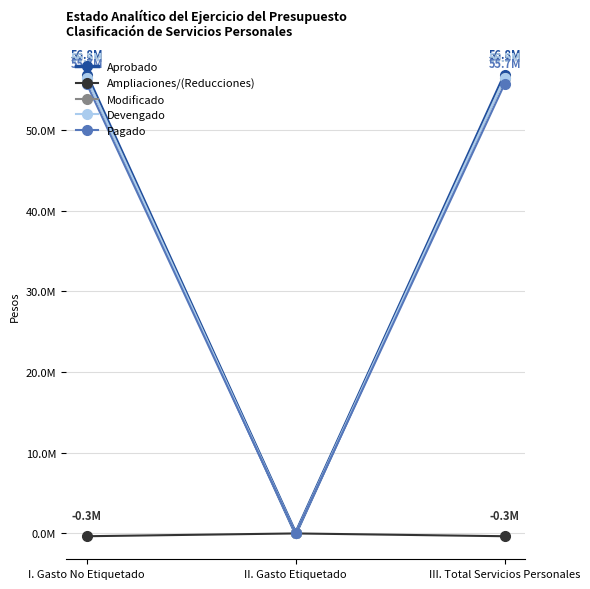

What is the label of the 3rd point from the left?

III. Total Servicios Personales